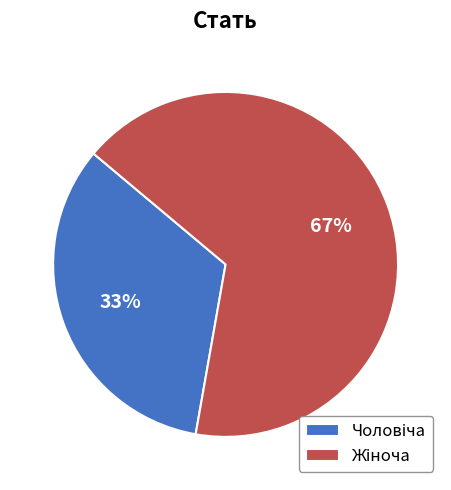

Is there any slice that represents more than half of the pie?

Yes